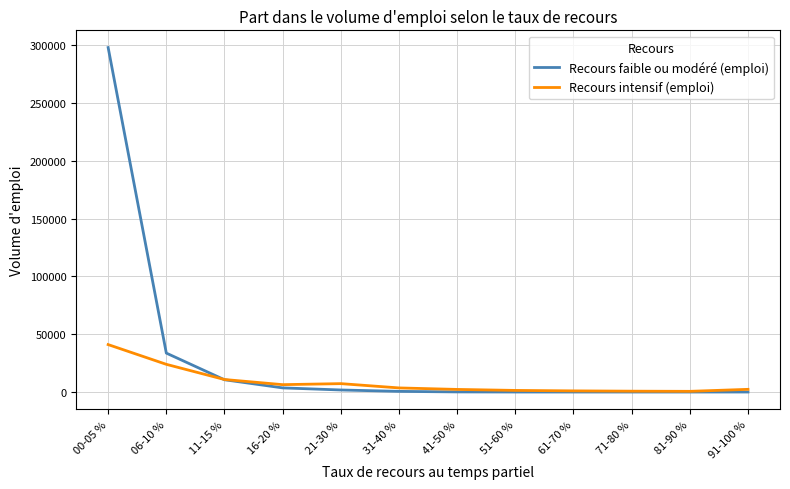

Which category has the highest value in the Recours intensif (emploi) series?

00-05 %